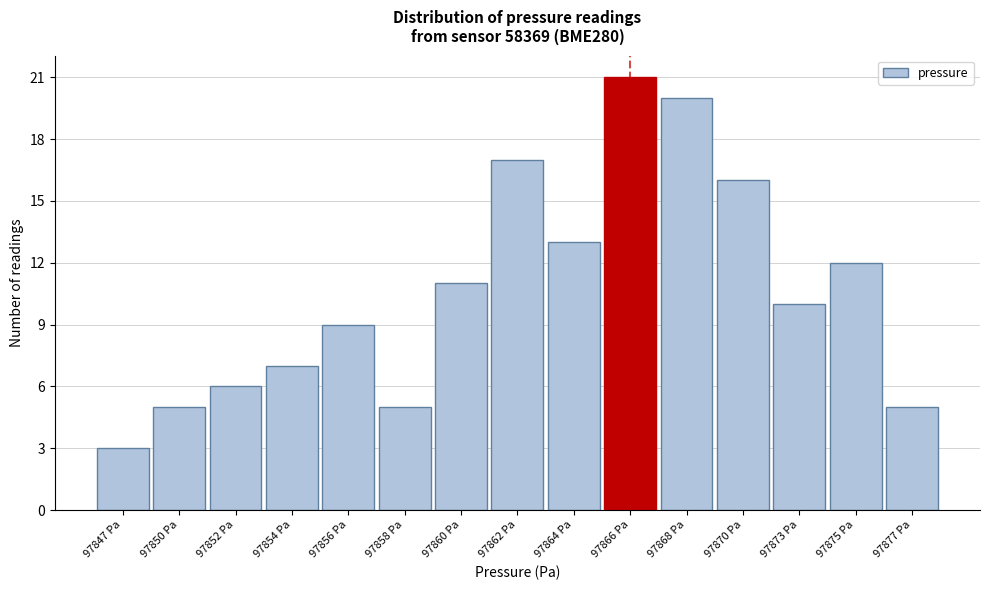

Reading left to right, list all the values displayed in this chart.

3	5	6	7	9	5	11	17	13	21	20	16	10	12	5